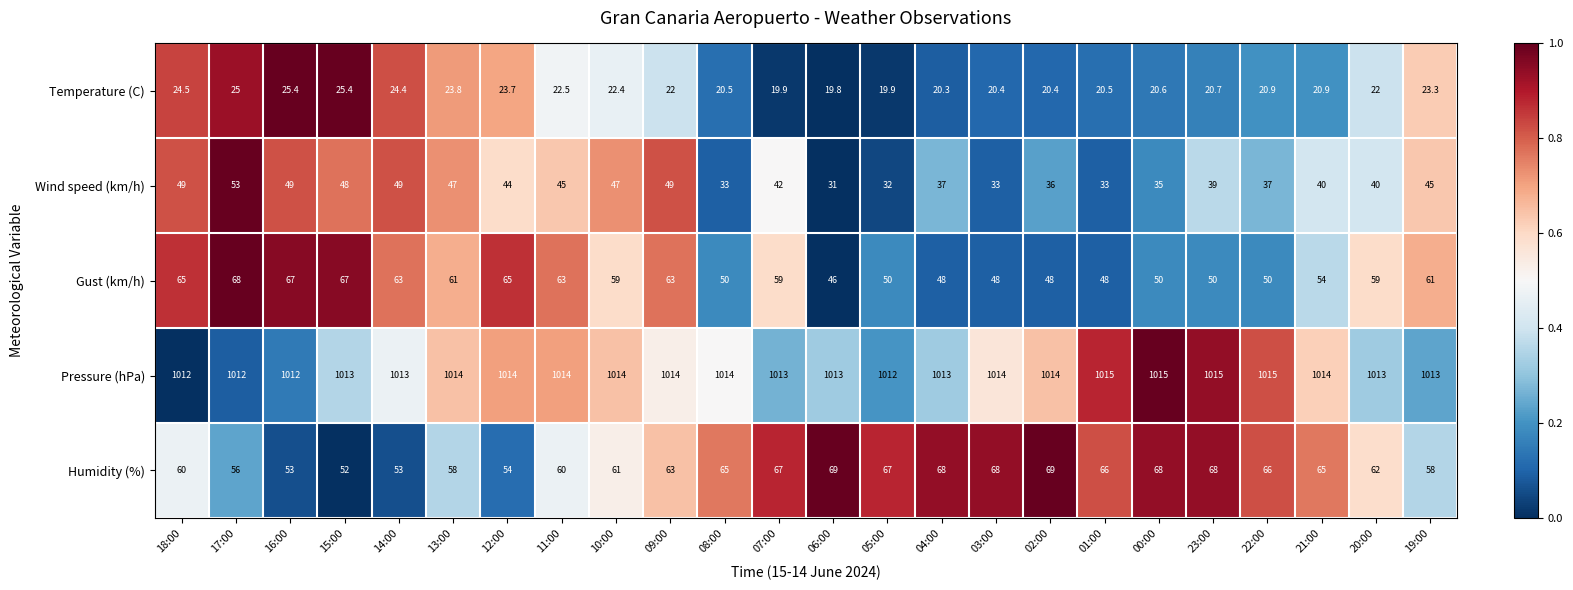

Between 05:00 and 04:00, which series saw the biggest shift?

Wind speed (km/h)